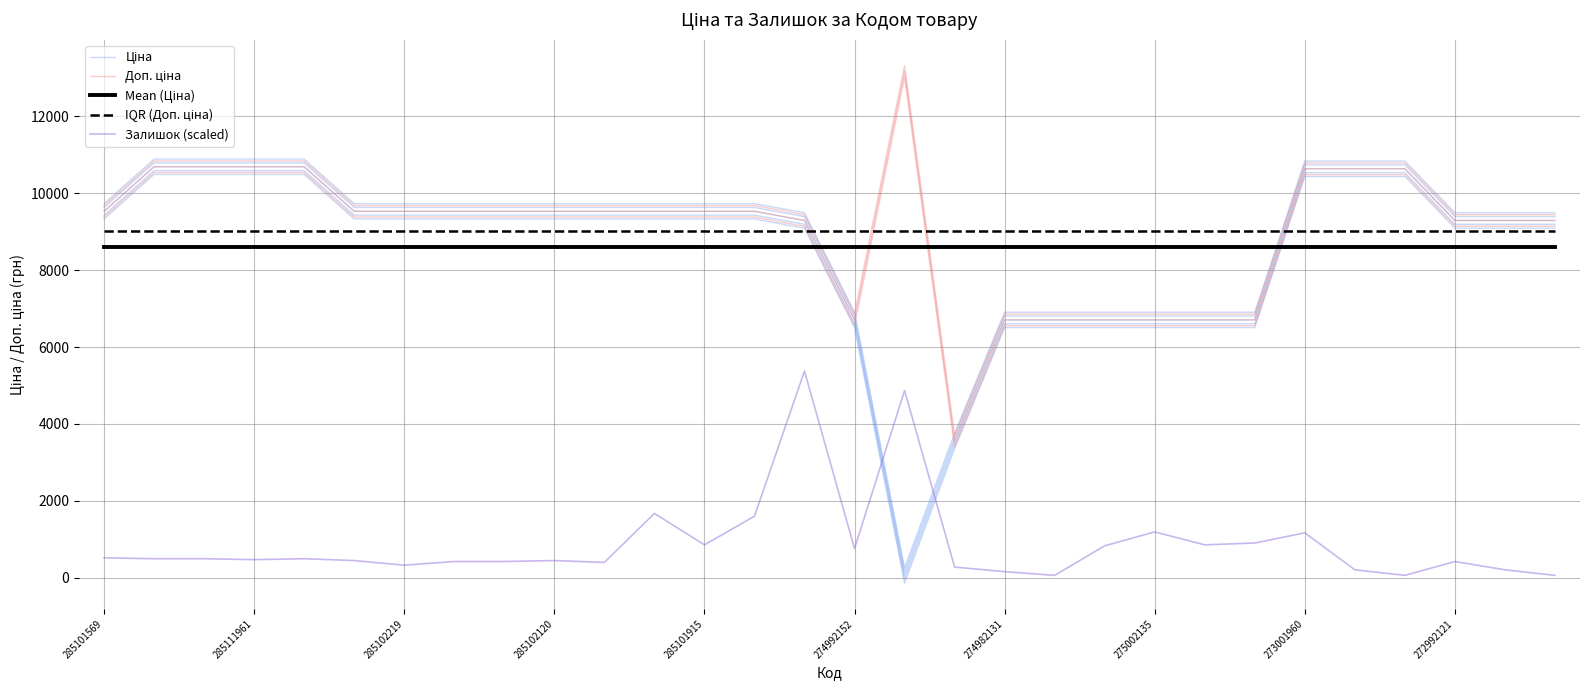

Rank the series by their maximum value, from lowest to highest.

Залишок (scaled), Mean (Ціна), IQR (Доп. ціна), Ціна, Доп. ціна